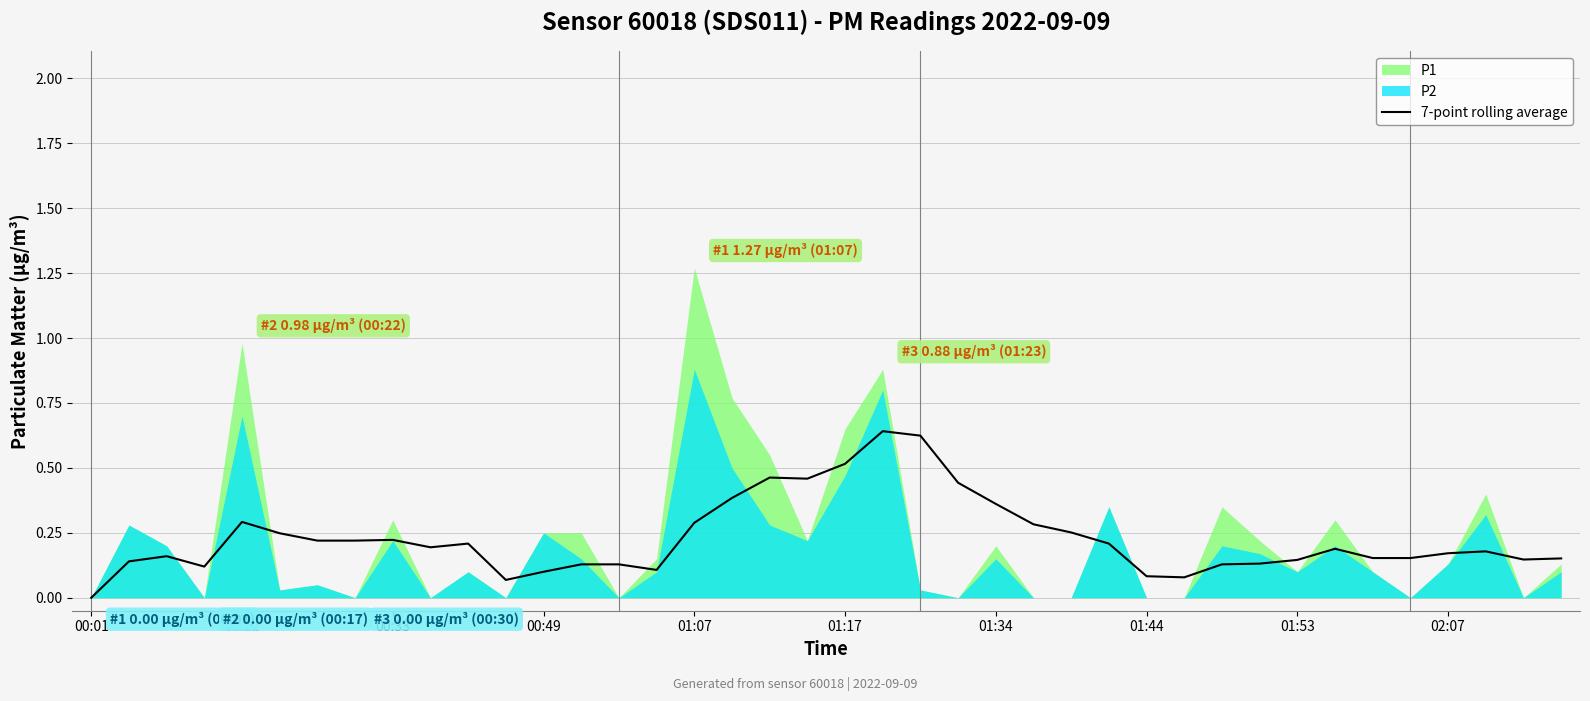

What is the value of the 9th point from the left?

0.2